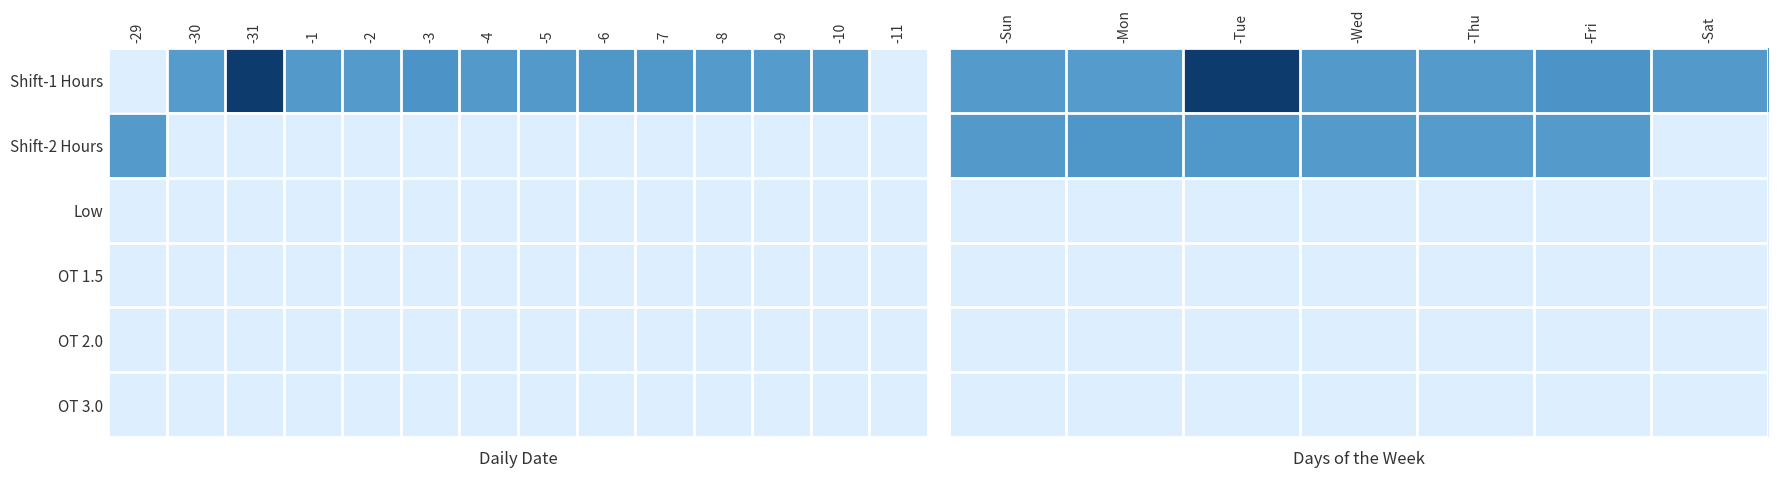

At which category is the sum across all series the highest?

-Tue